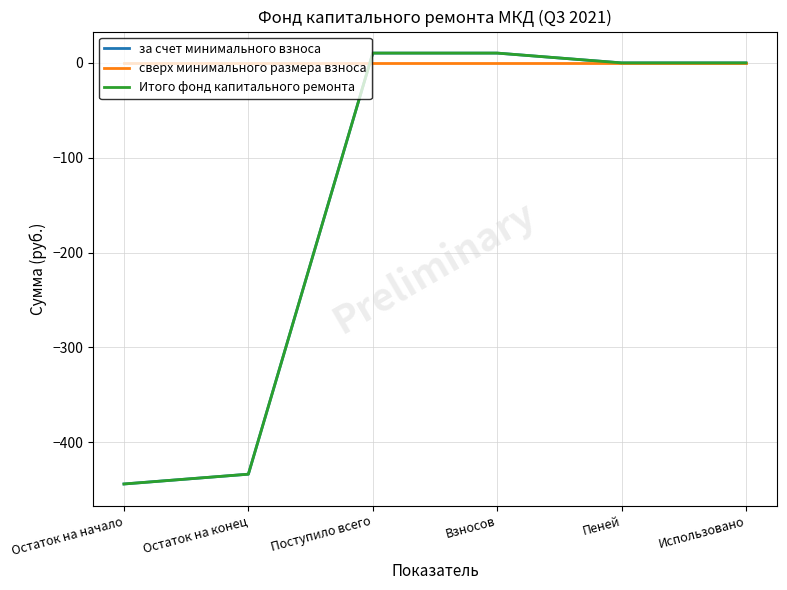

What is the sum of the за счет минимального взноса values at Остаток на конец and Использовано?

-433.6